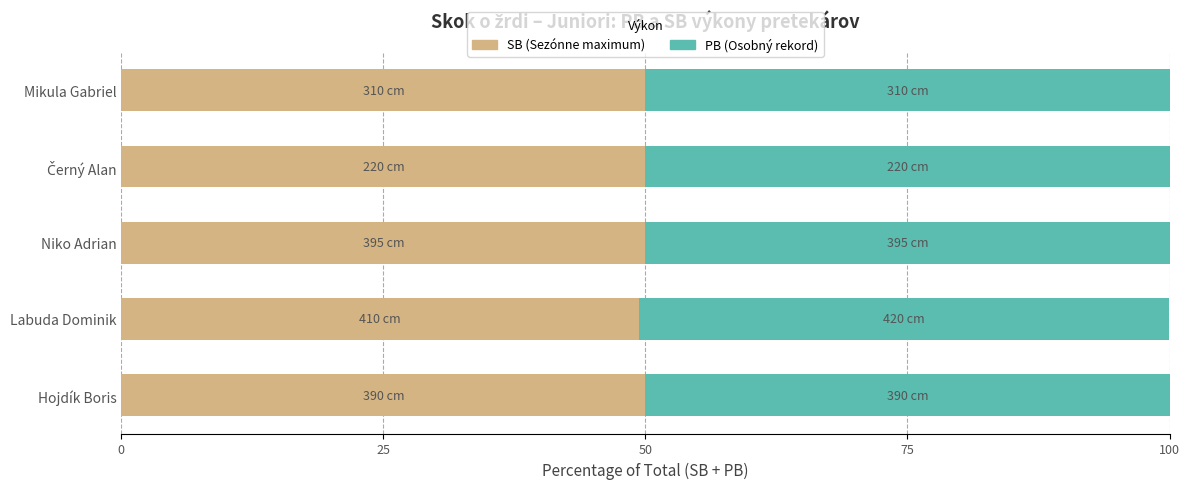

What is the total value across all series at Mikula Gabriel?

100.0